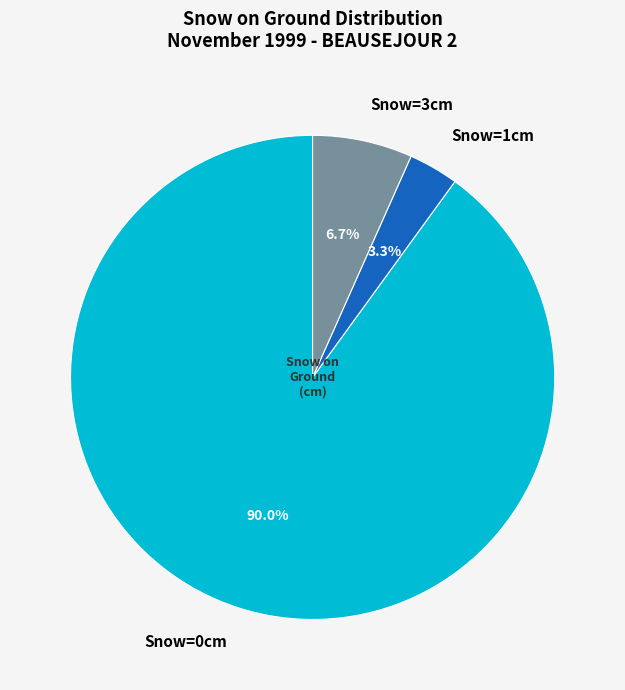

Rank the categories by value from lowest to highest.

Snow=1cm, Snow=3cm, Snow=0cm